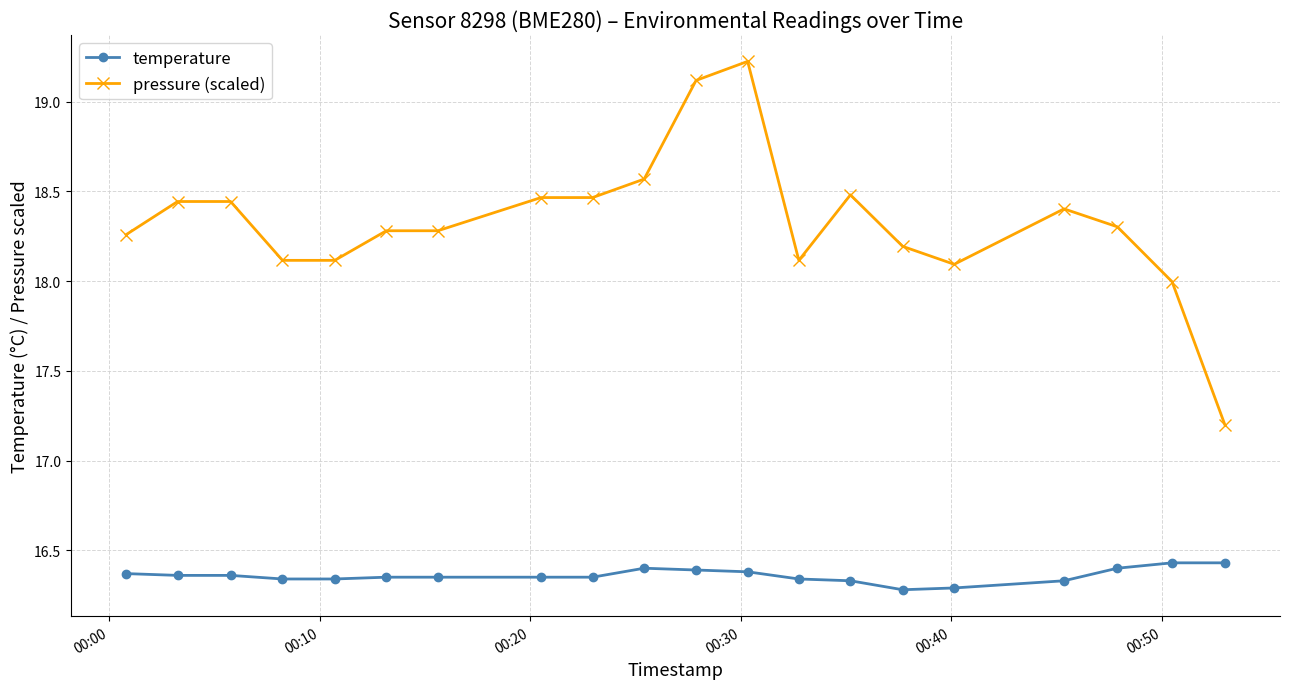

List the series in order of their peak value, highest first.

pressure (scaled), temperature